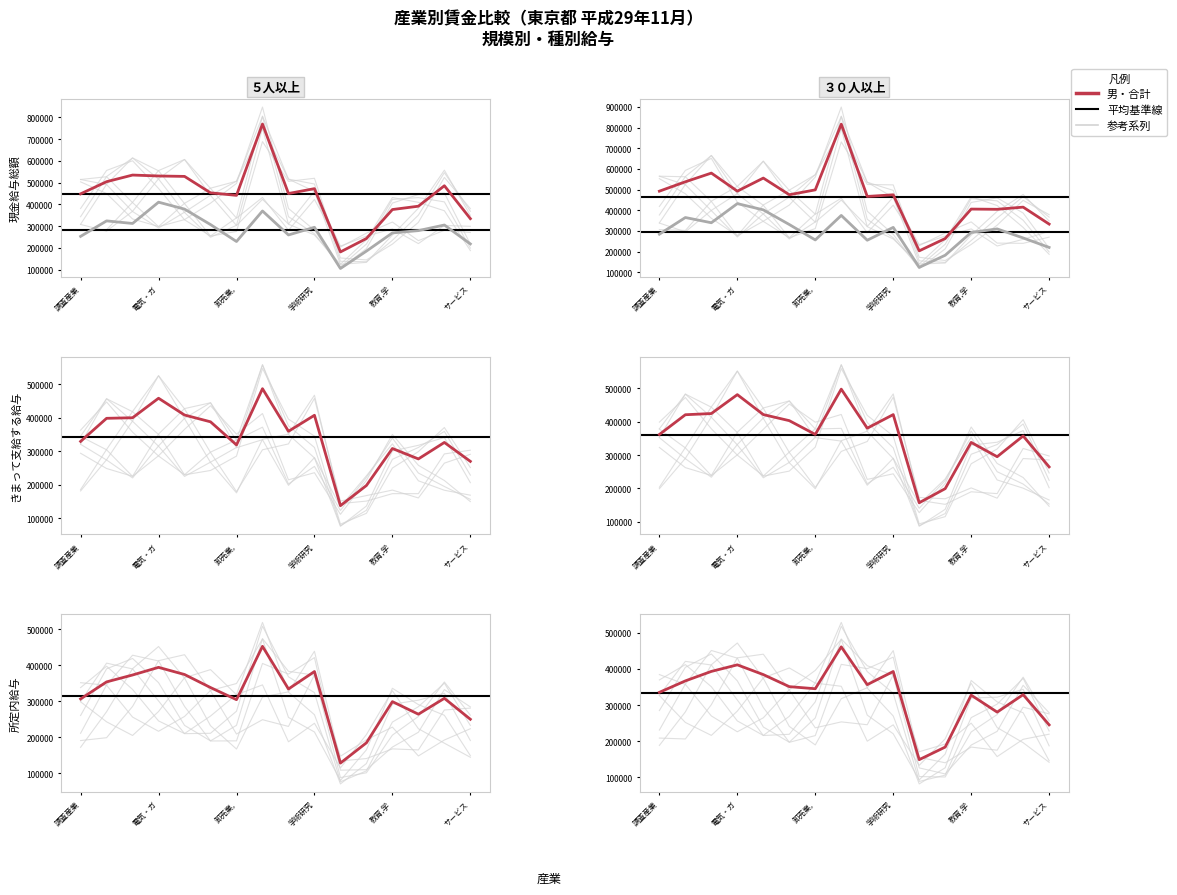

At which category is the sum across all series the highest?

金融業,保険業